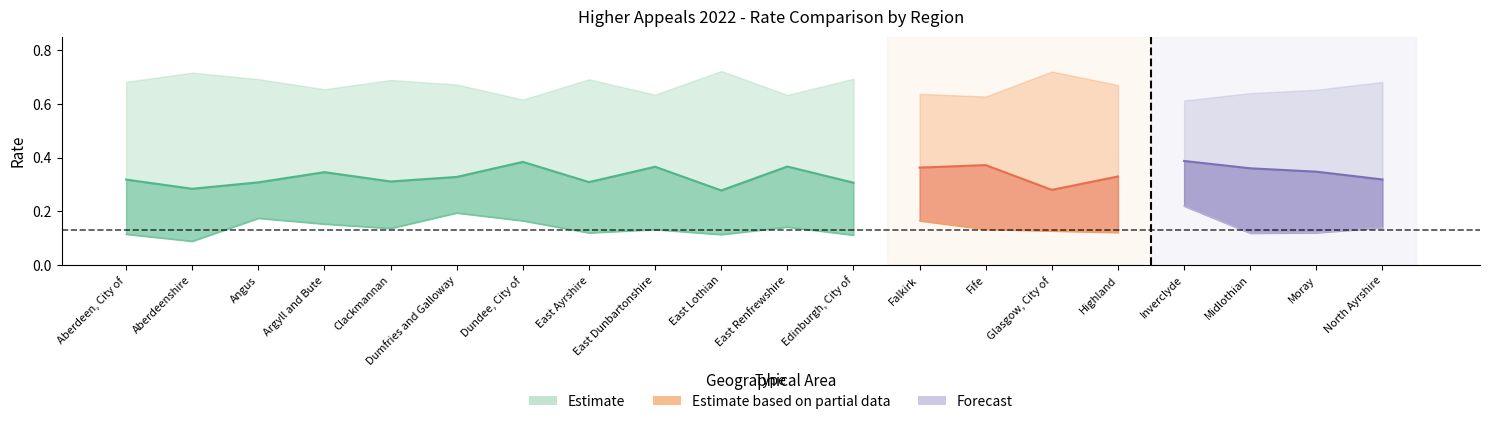

At which category does Appeal rate reach its first local valley?

Aberdeenshire